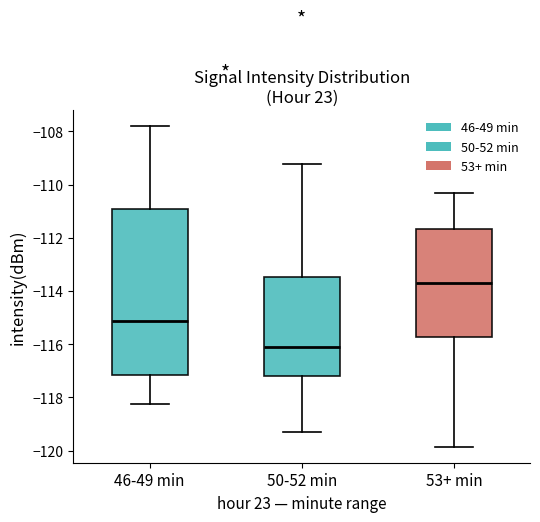

Where is the lower edge of the box for 46-49 min on the y-axis? The values are not printed on the chart, so give them approximately, as read against the axis.

-117.2